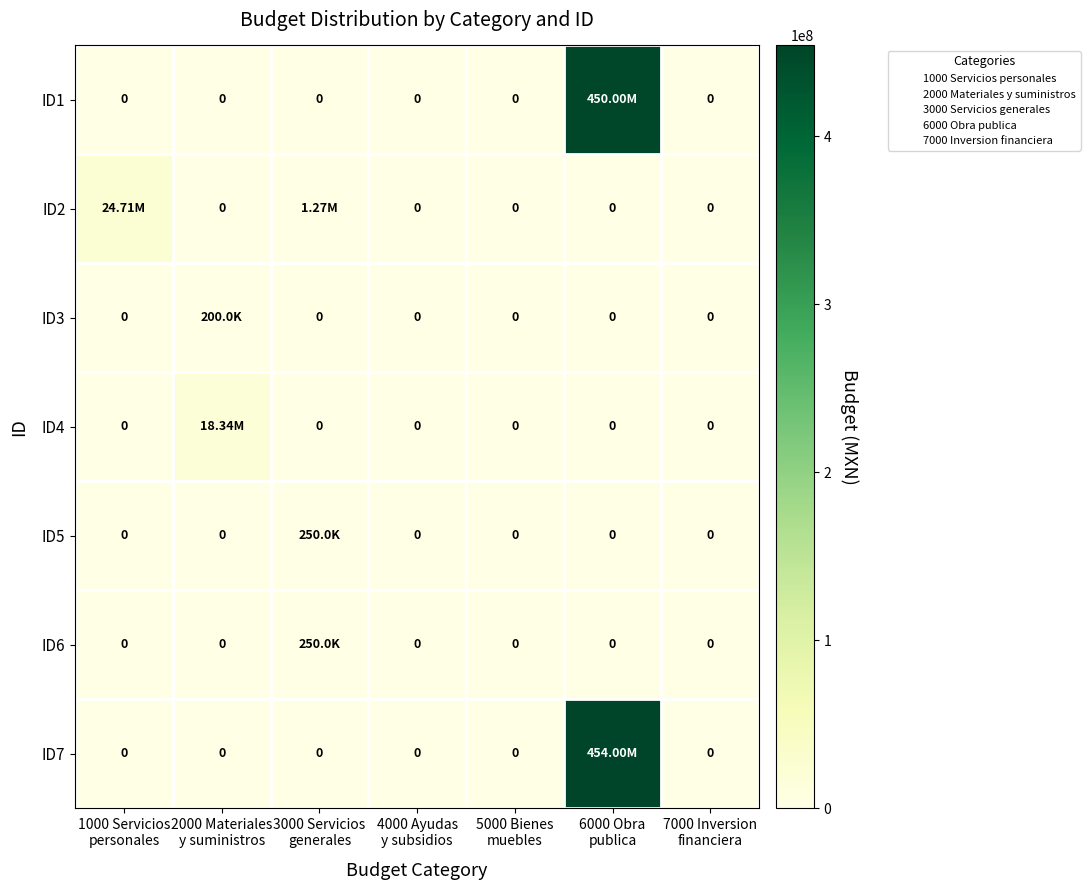

What is the difference between the highest and lowest values at 6000 Obra
publica?

454000000